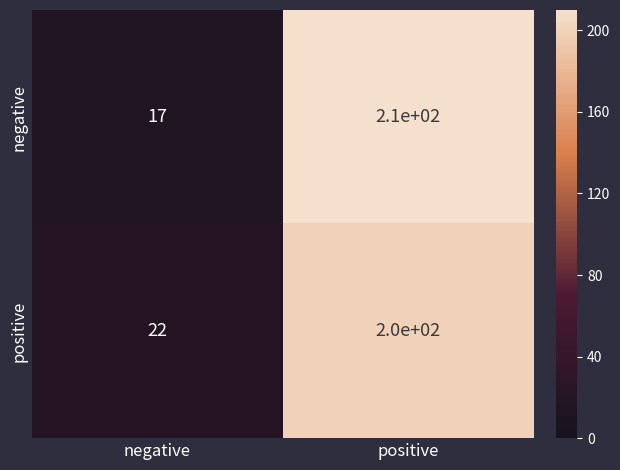

Reading right to left, what are all the values shown in this chart?

negative: 210	17
positive: 200	22